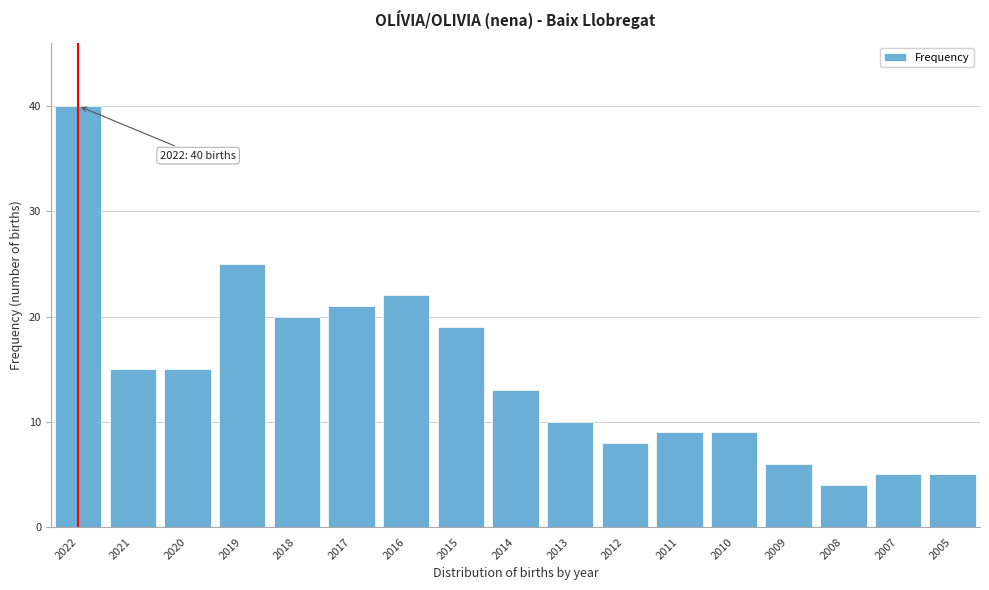

Reading right to left, list all the values displayed in this chart.

5	5	4	6	9	9	8	10	13	19	22	21	20	25	15	15	40